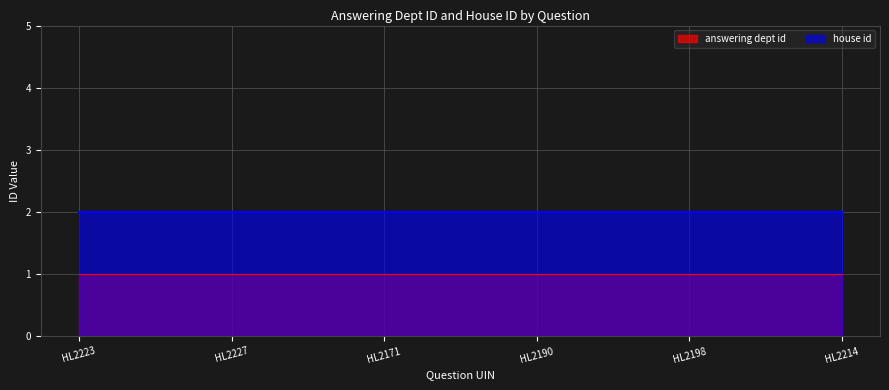

Rank the series by their average value, from lowest to highest.

answering dept id, house id